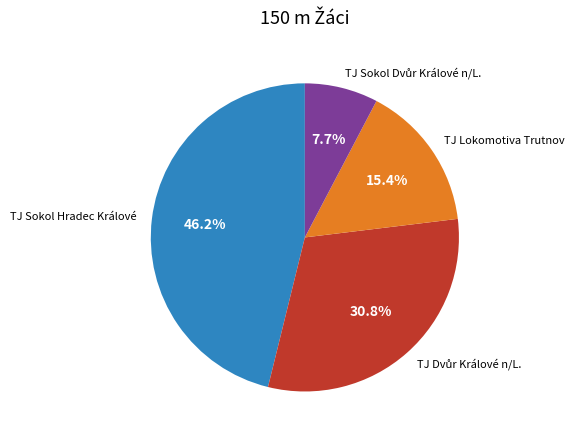

To the nearest percent, what percentage of the pie is TJ Lokomotiva Trutnov?

15%